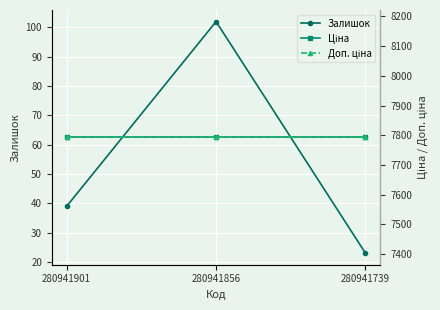

Count the number of categories in the chart.

3